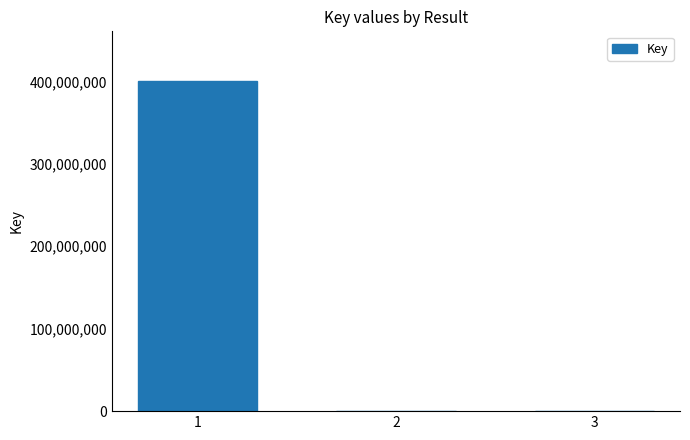

Is it true that the value at 1 is 400626229?

True